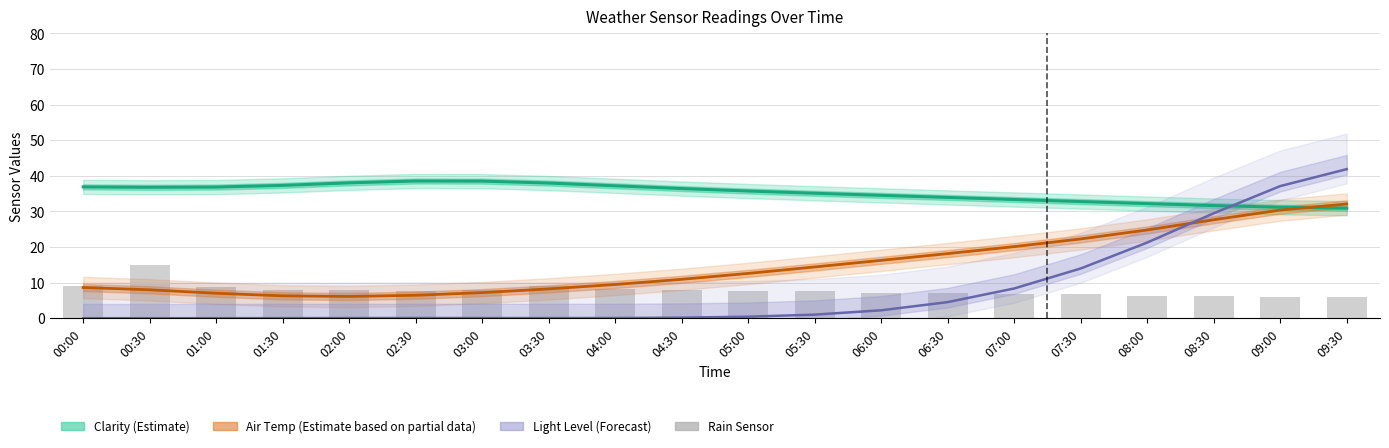

At which label is the value closest to 10?

00:00